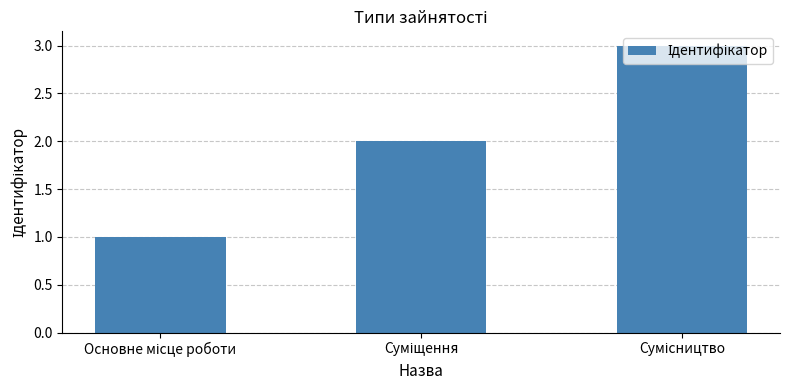

How many categories are shown in the chart?

3